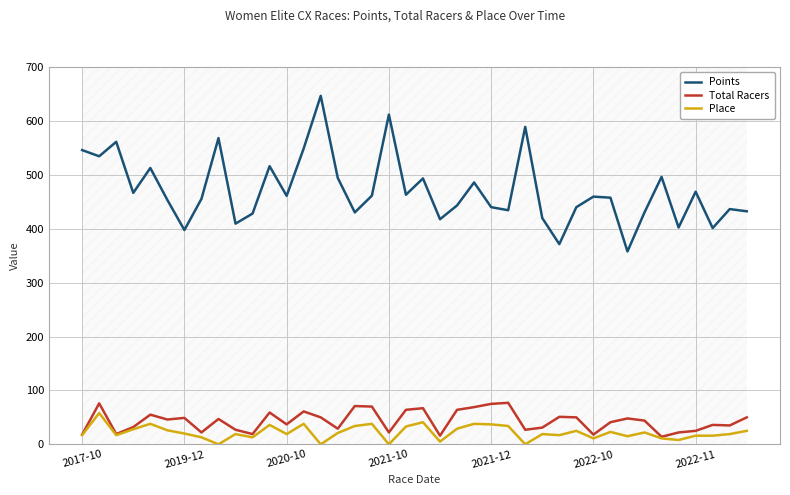

True or false: Total Racers has a value of 27.0 at 26.

True